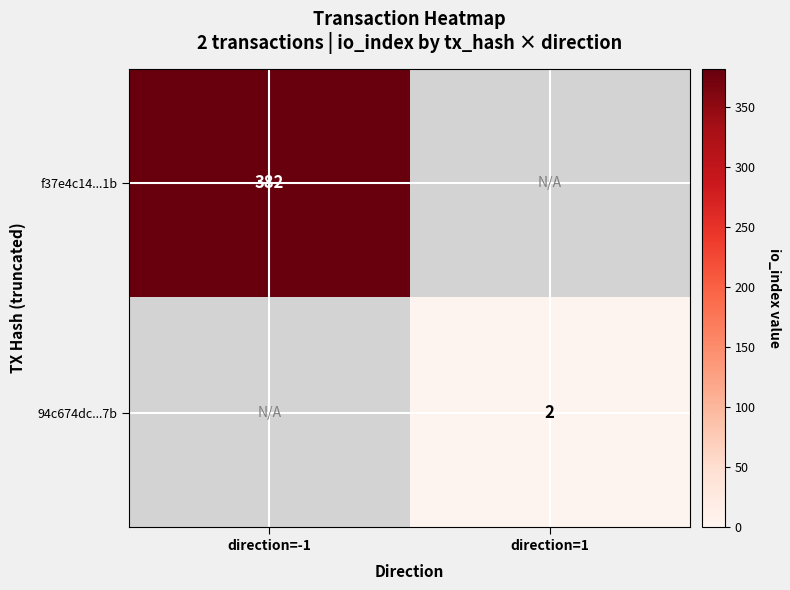

The value of 94c674dc...7b at direction=1 is 2. True or false?

True